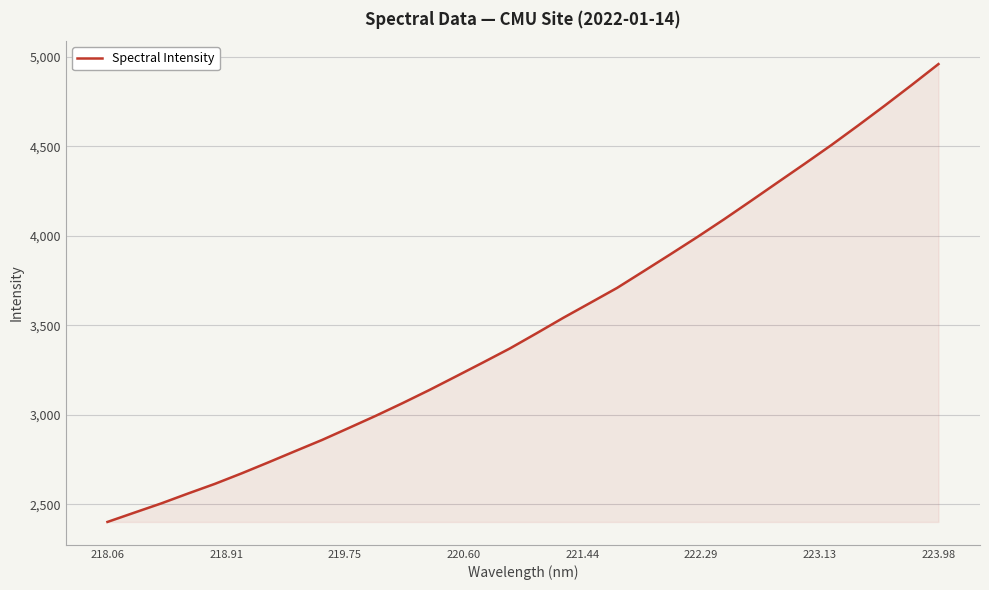

What is the difference between the maximum and minimum values?

2557.4